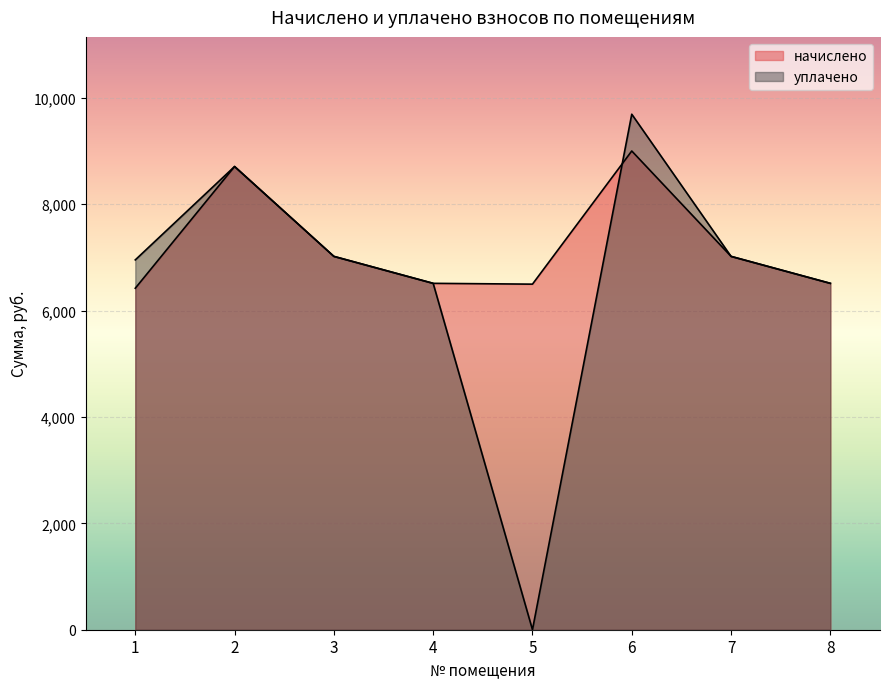

Reading left to right, transcribe all the data shown in this chart.

начислено: 1=6420.5	2=8709.1	3=7019.5	4=6512.6	5=6497.3	6=9001.0	7=7019.5	8=6512.6
уплачено: 1=6953.4	2=8709.1	3=7019.5	4=6512.6	5=0.0	6=9692.4	7=7019.5	8=6512.6